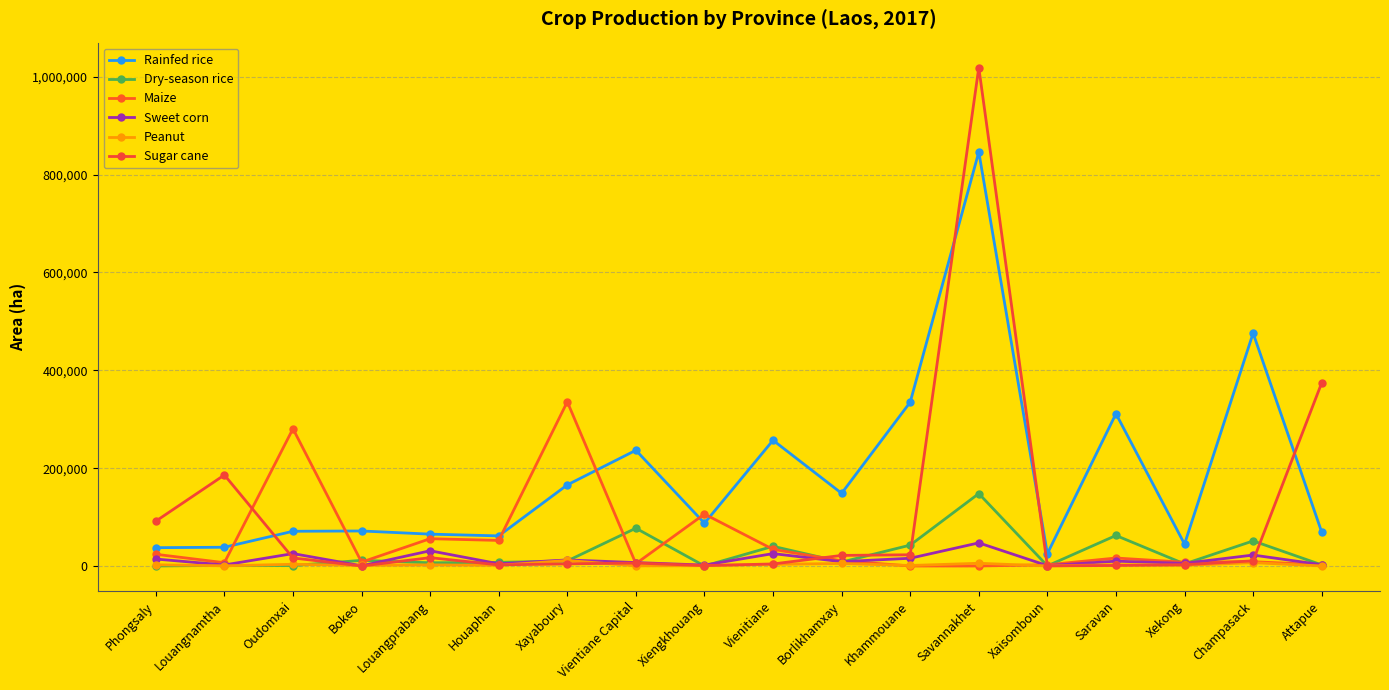

At which category is the sum across all series the highest?

Savannakhet